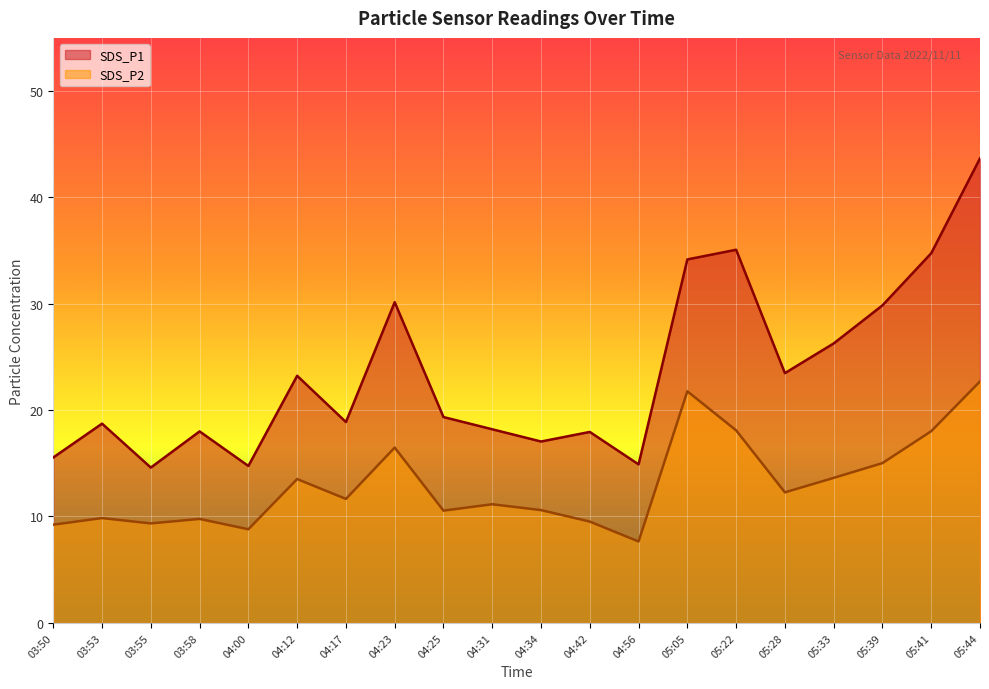

What are all the series names shown in the legend?

SDS_P1, SDS_P2